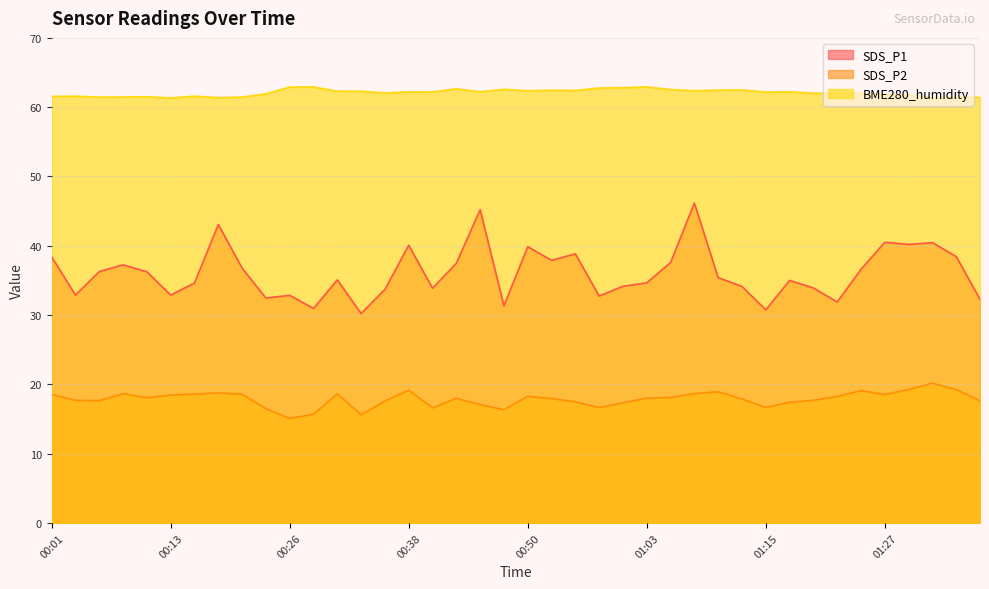

The SDS_P2 series shows 18.6 at 00:16. True or false?

True